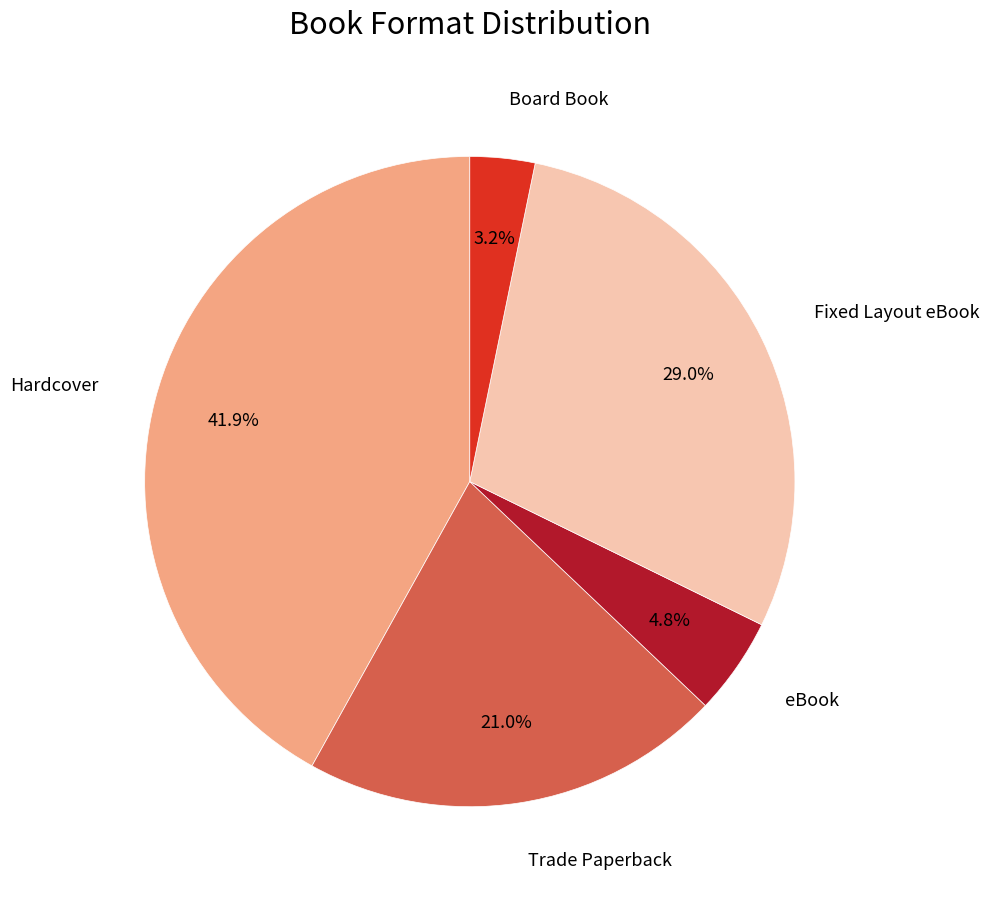

Does any single category account for the majority?

No